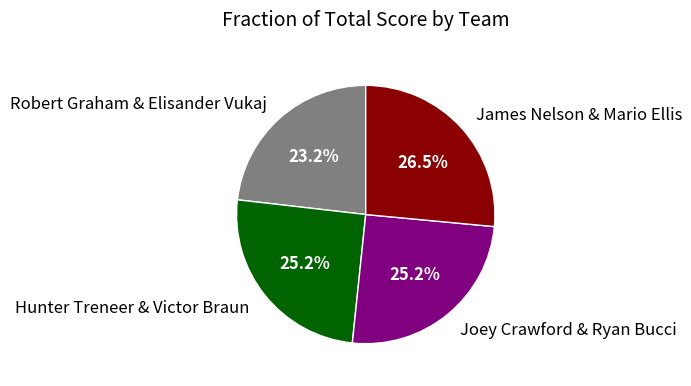

Between James Nelson & Mario Ellis and Robert Graham & Elisander Vukaj, which is larger?

James Nelson & Mario Ellis